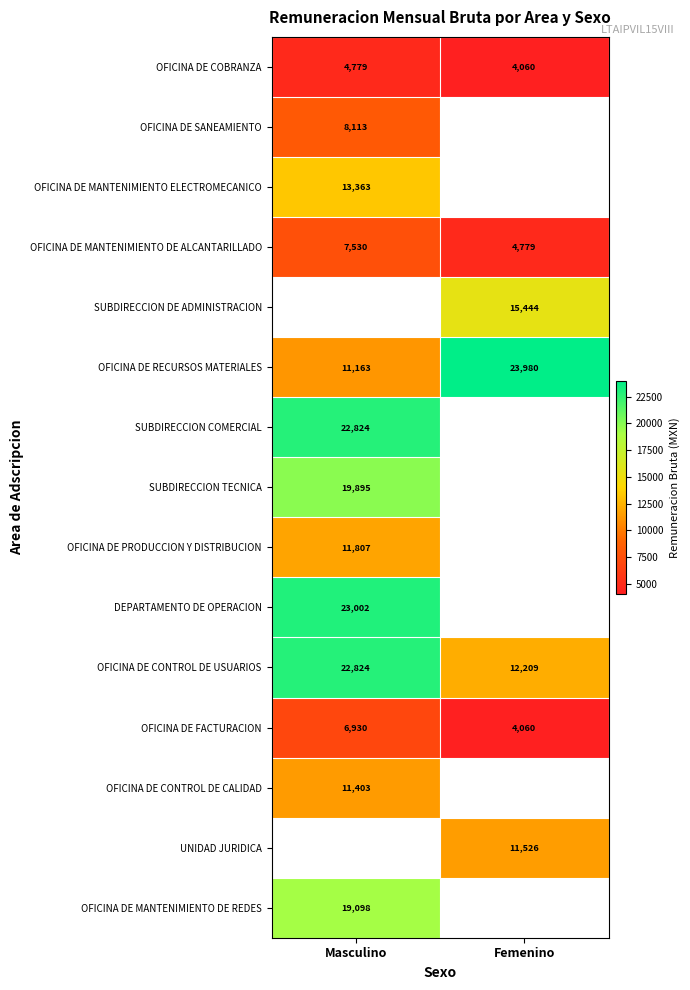

Rank the categories by OFICINA DE RECURSOS MATERIALES value from highest to lowest.

Femenino, Masculino